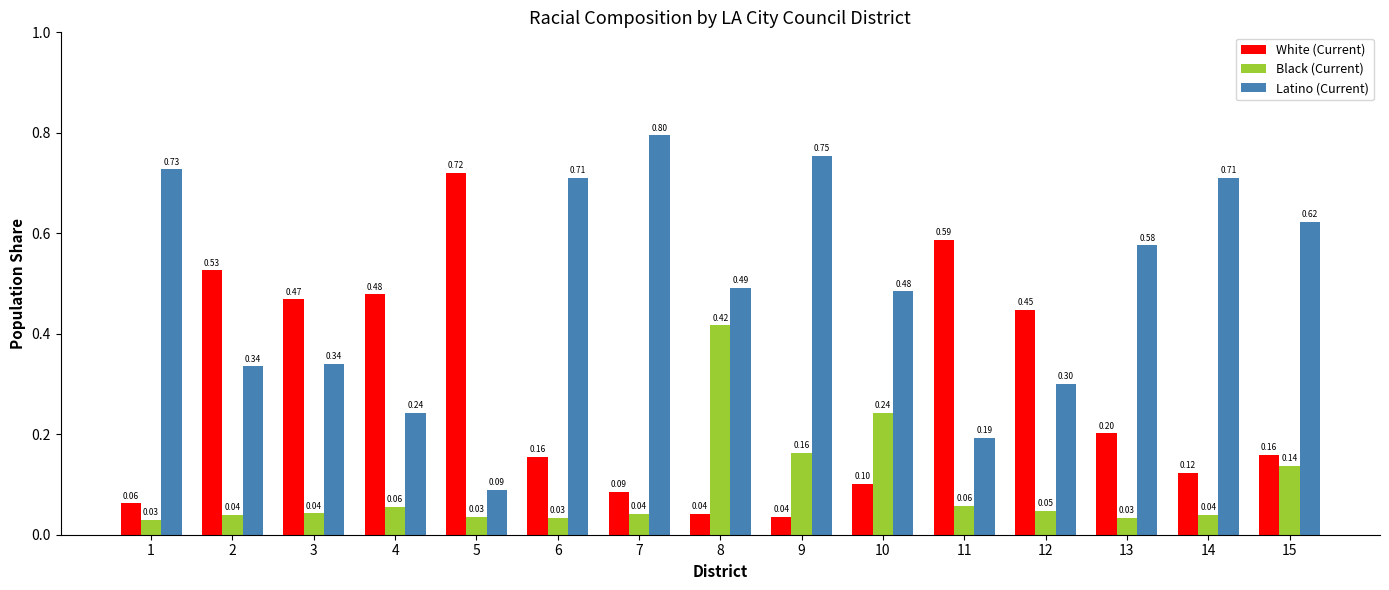

Which series has the largest total across all categories?

Latino (Current)